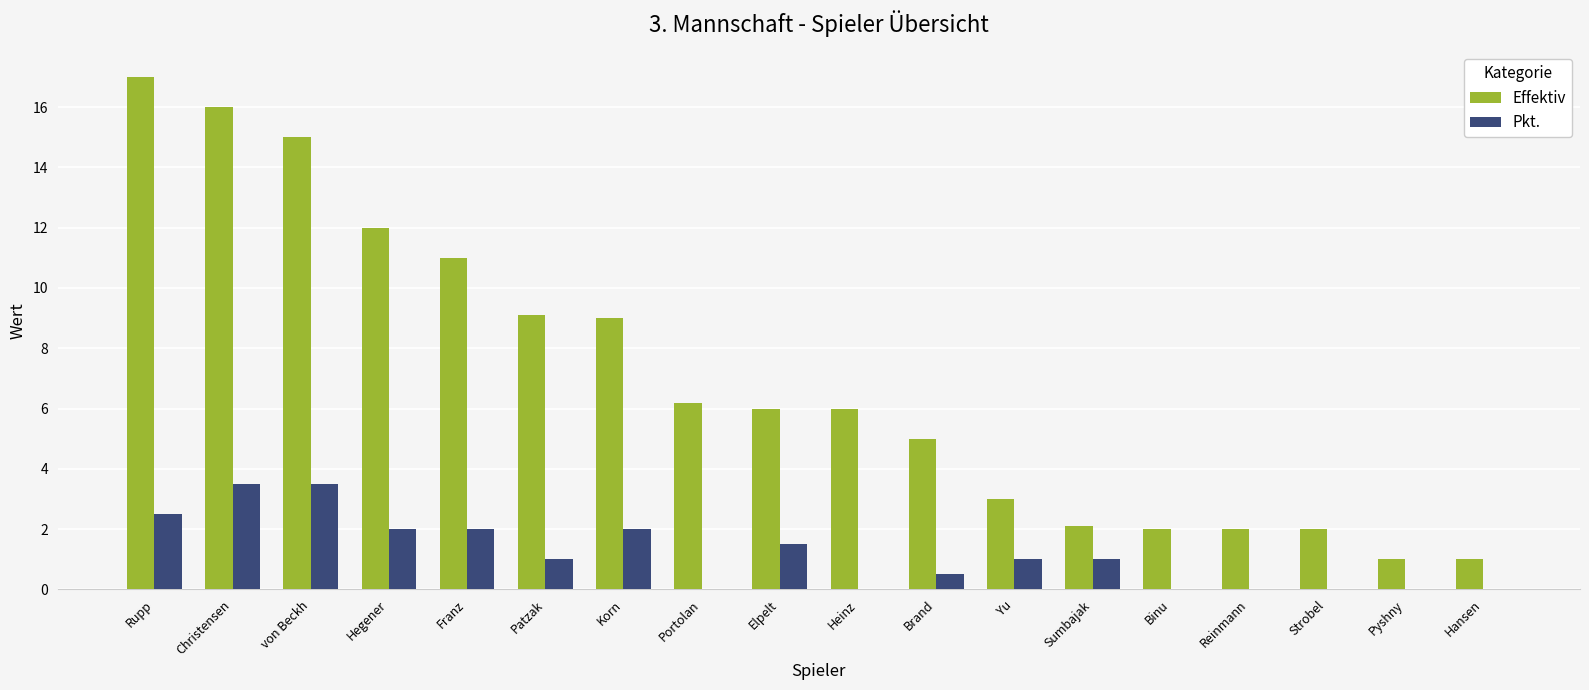

What is the sum of all Effektiv values?

125.4